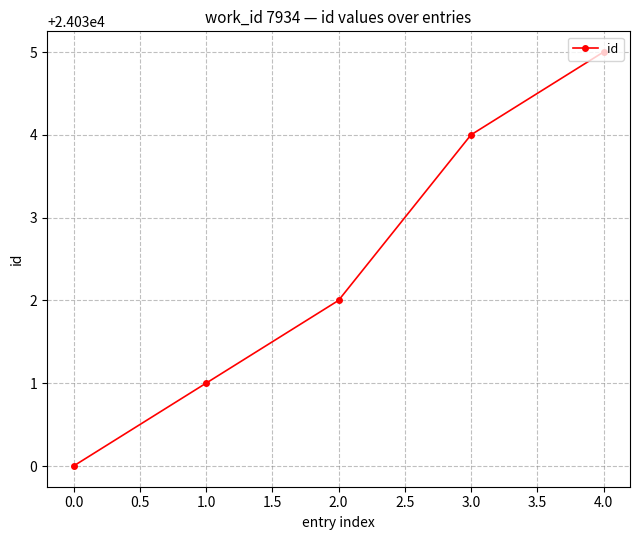

How many values are between 24031 and 24034?

3